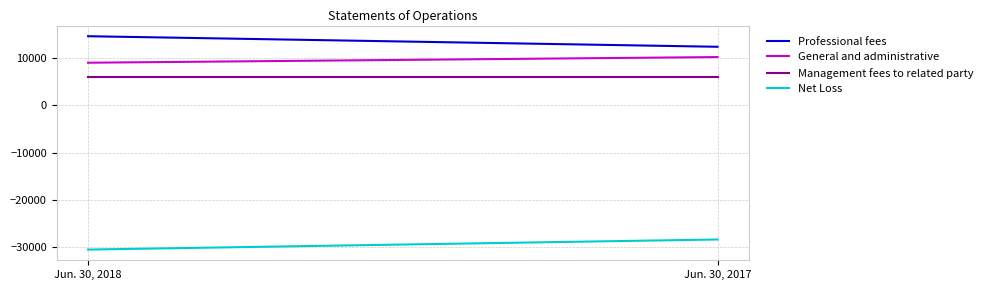

What is the value of the Professional fees point at the 1st from the left?

14625